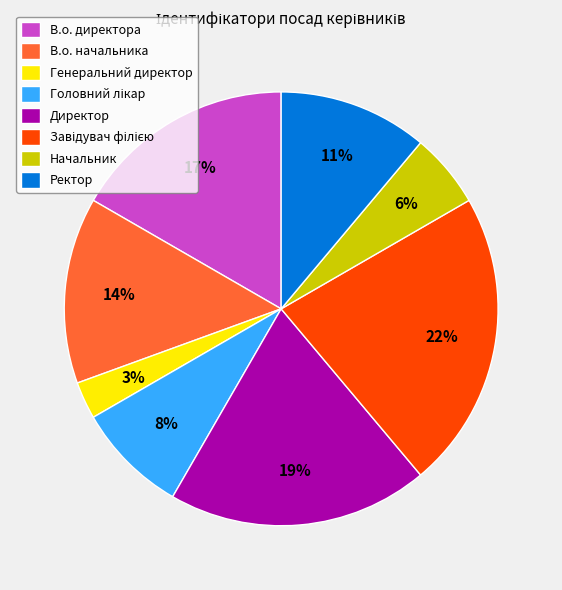

Which slice is the smallest?

Генеральний директор